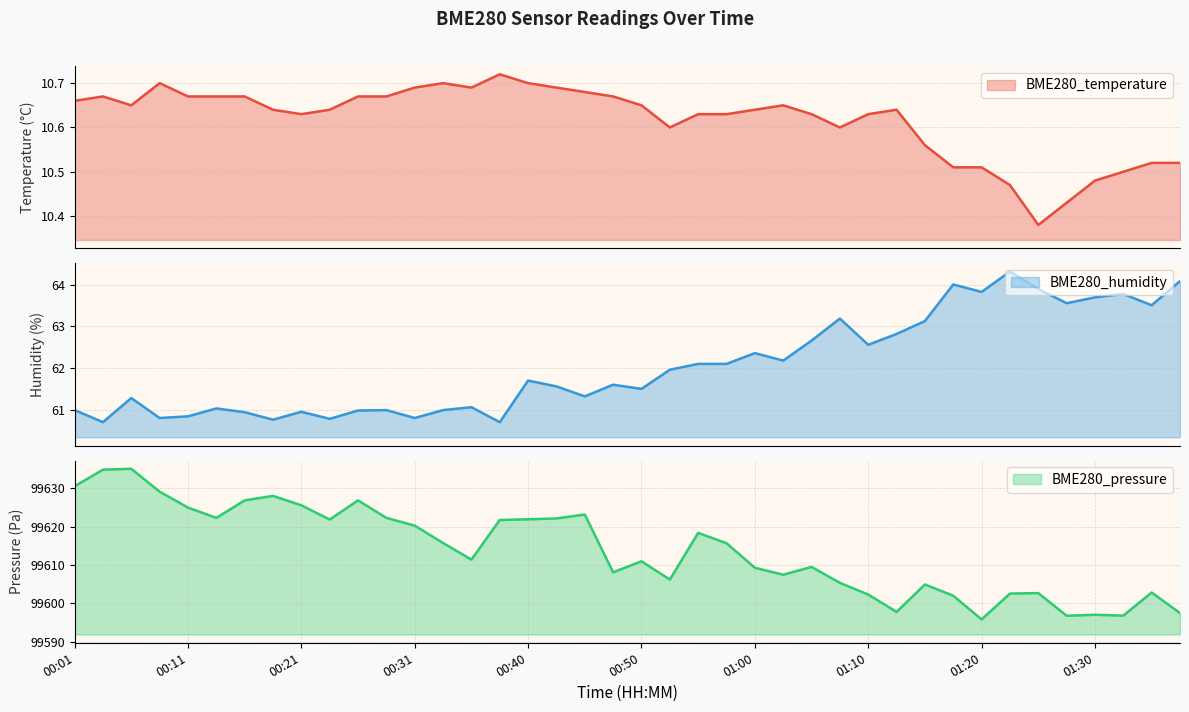

What is the smallest value displayed?

10.4